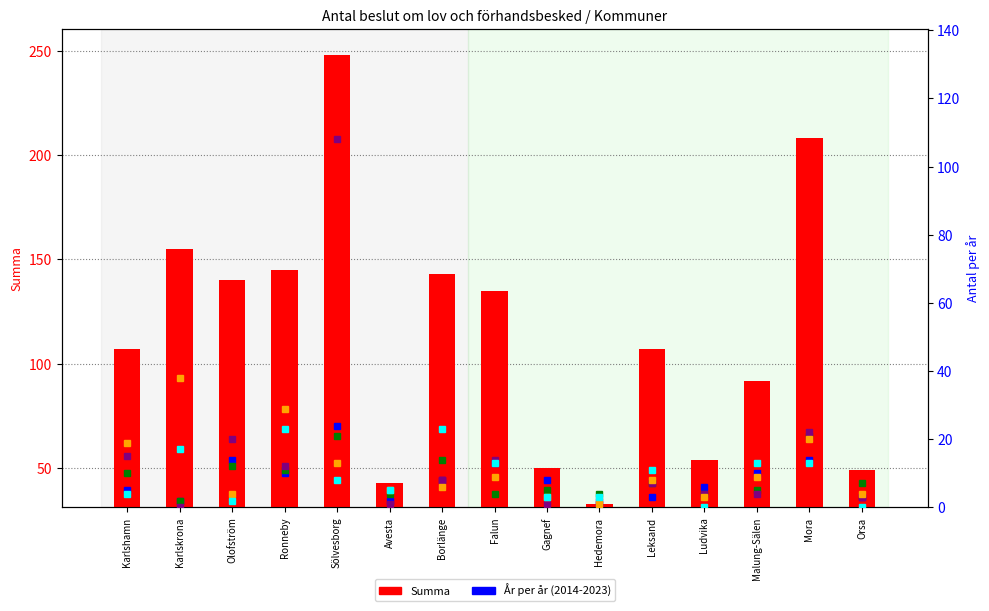

Is the value of År 2023 at Falun greater than the value of År 2019 at Karlshamn?

No